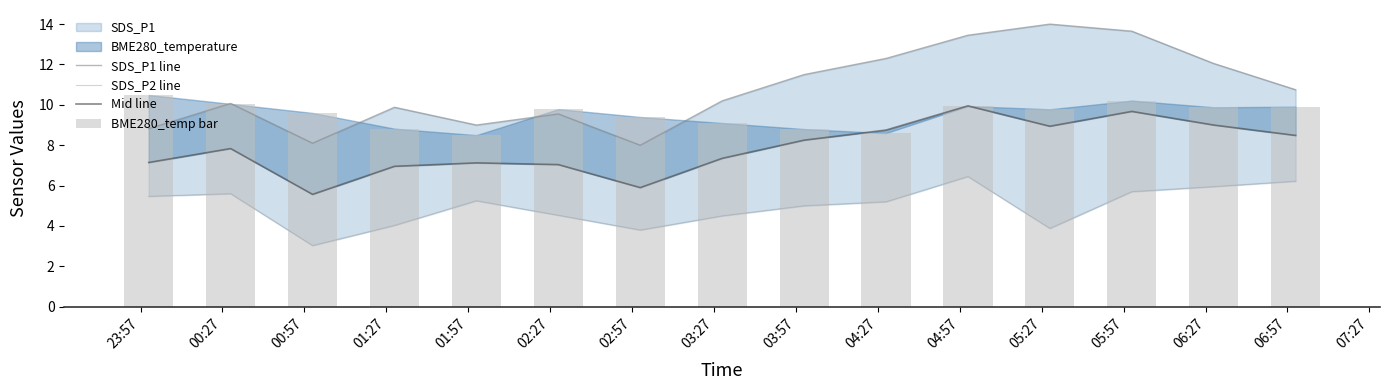

Reading right to left, what are all the values shown in this chart?

SDS_P1 line: 10.8	12.1	13.7	14.0	13.4	12.3	11.5	10.2	8.0	9.6	9.0	9.9	8.1	10.1	8.8
SDS_P2 line: 6.2	6.0	5.7	3.9	6.5	5.2	5.0	4.5	3.8	4.5	5.2	4.0	3.0	5.6	5.5
Mid line: 8.5	9.0	9.7	8.9	9.9	8.8	8.2	7.3	5.9	7.0	7.1	7.0	5.6	7.8	7.1
BME280_temp bar: 9.9	9.9	10.2	9.8	9.9	8.6	8.8	9.1	9.4	9.8	8.5	8.8	9.6	10.1	10.5